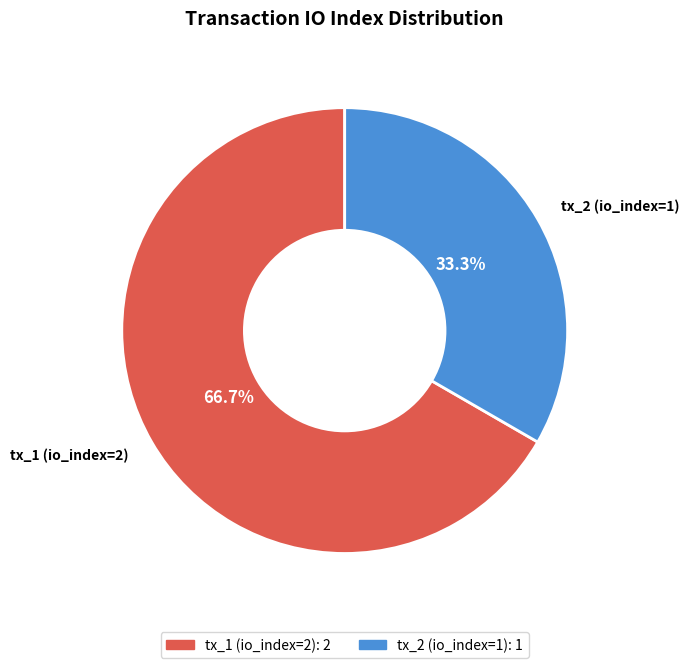

Is there a majority slice in this chart?

Yes